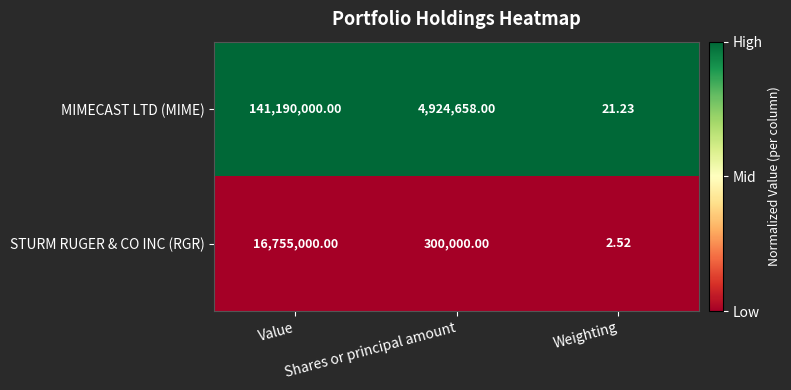

Rank the series by their average value, from highest to lowest.

MIMECAST LTD (MIME), STURM RUGER & CO INC (RGR)